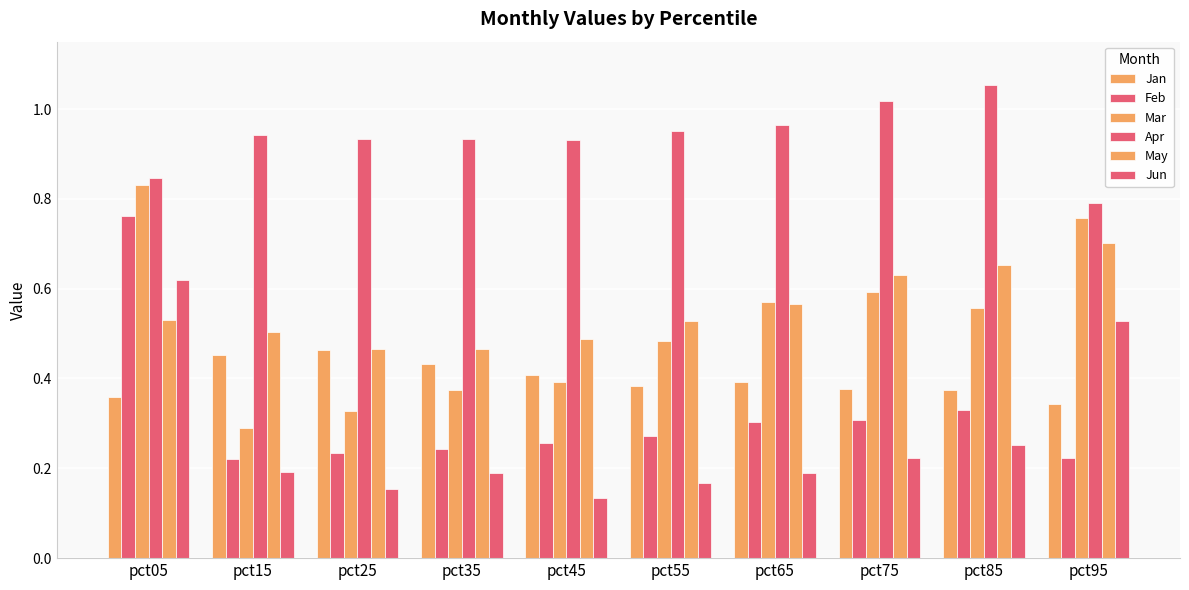

Reading left to right, list all the values displayed in this chart.

Jan: pct05=0.4	pct15=0.5	pct25=0.5	pct35=0.4	pct45=0.4	pct55=0.4	pct65=0.4	pct75=0.4	pct85=0.4	pct95=0.3
Feb: pct05=0.8	pct15=0.2	pct25=0.2	pct35=0.2	pct45=0.3	pct55=0.3	pct65=0.3	pct75=0.3	pct85=0.3	pct95=0.2
Mar: pct05=0.8	pct15=0.3	pct25=0.3	pct35=0.4	pct45=0.4	pct55=0.5	pct65=0.6	pct75=0.6	pct85=0.6	pct95=0.8
Apr: pct05=0.8	pct15=0.9	pct25=0.9	pct35=0.9	pct45=0.9	pct55=1.0	pct65=1.0	pct75=1.0	pct85=1.1	pct95=0.8
May: pct05=0.5	pct15=0.5	pct25=0.5	pct35=0.5	pct45=0.5	pct55=0.5	pct65=0.6	pct75=0.6	pct85=0.7	pct95=0.7
Jun: pct05=0.6	pct15=0.2	pct25=0.2	pct35=0.2	pct45=0.1	pct55=0.2	pct65=0.2	pct75=0.2	pct85=0.3	pct95=0.5